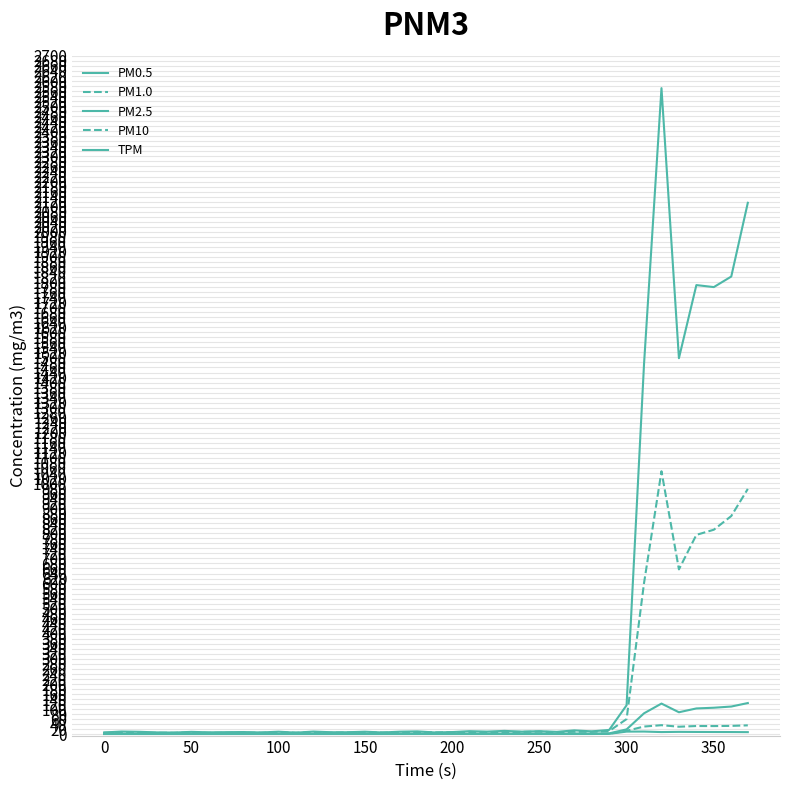

True or false: PM10 and PM1.0 cross at least once.

False